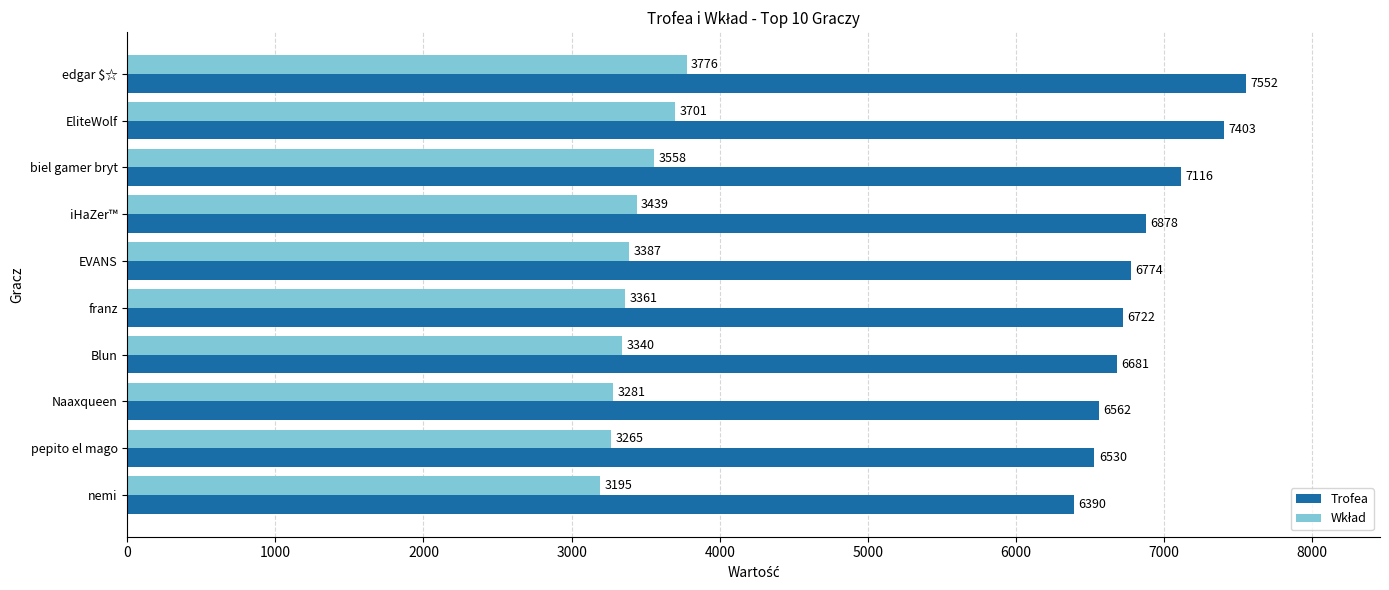

What is the difference between the maximum and minimum values in the Trofea series?

1162